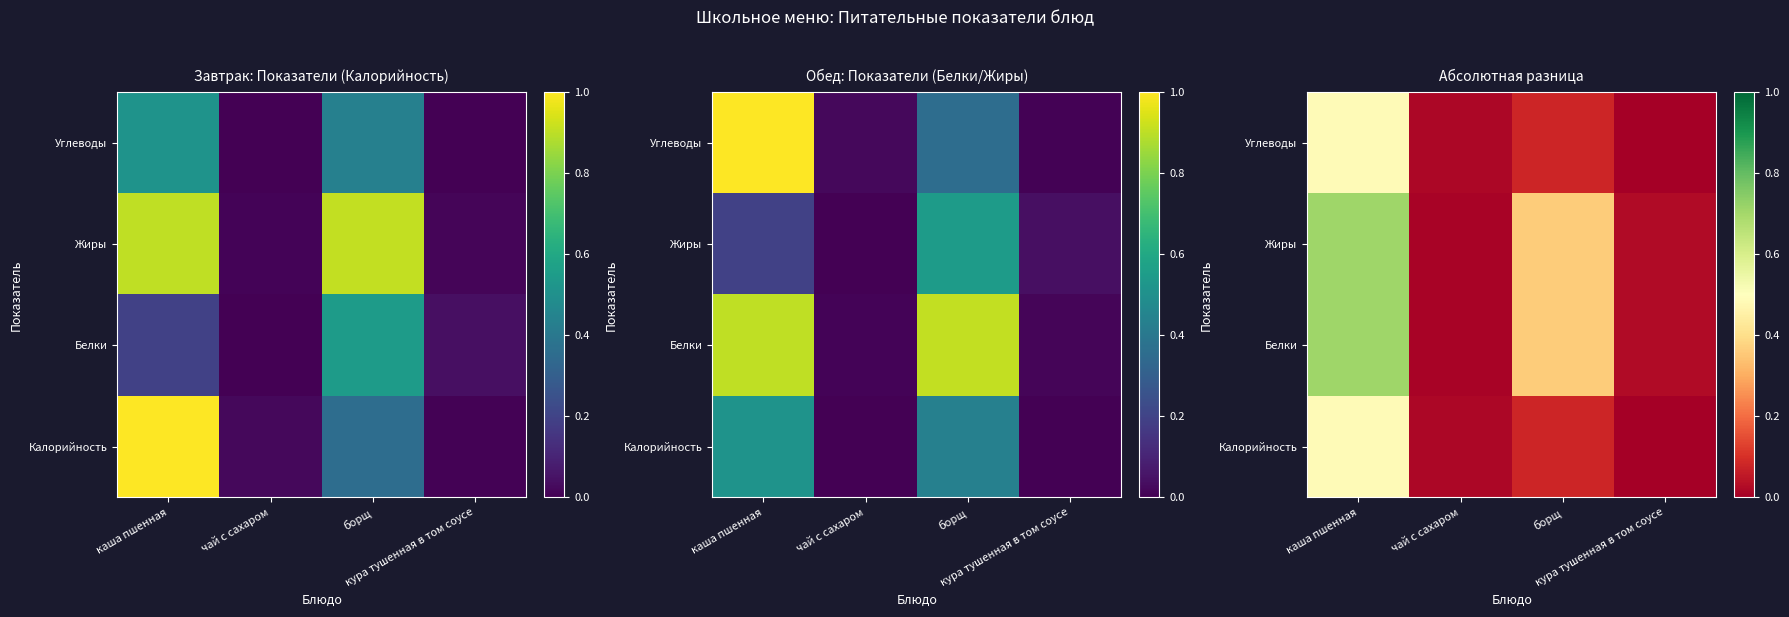

How many categories are shown in the chart?

4